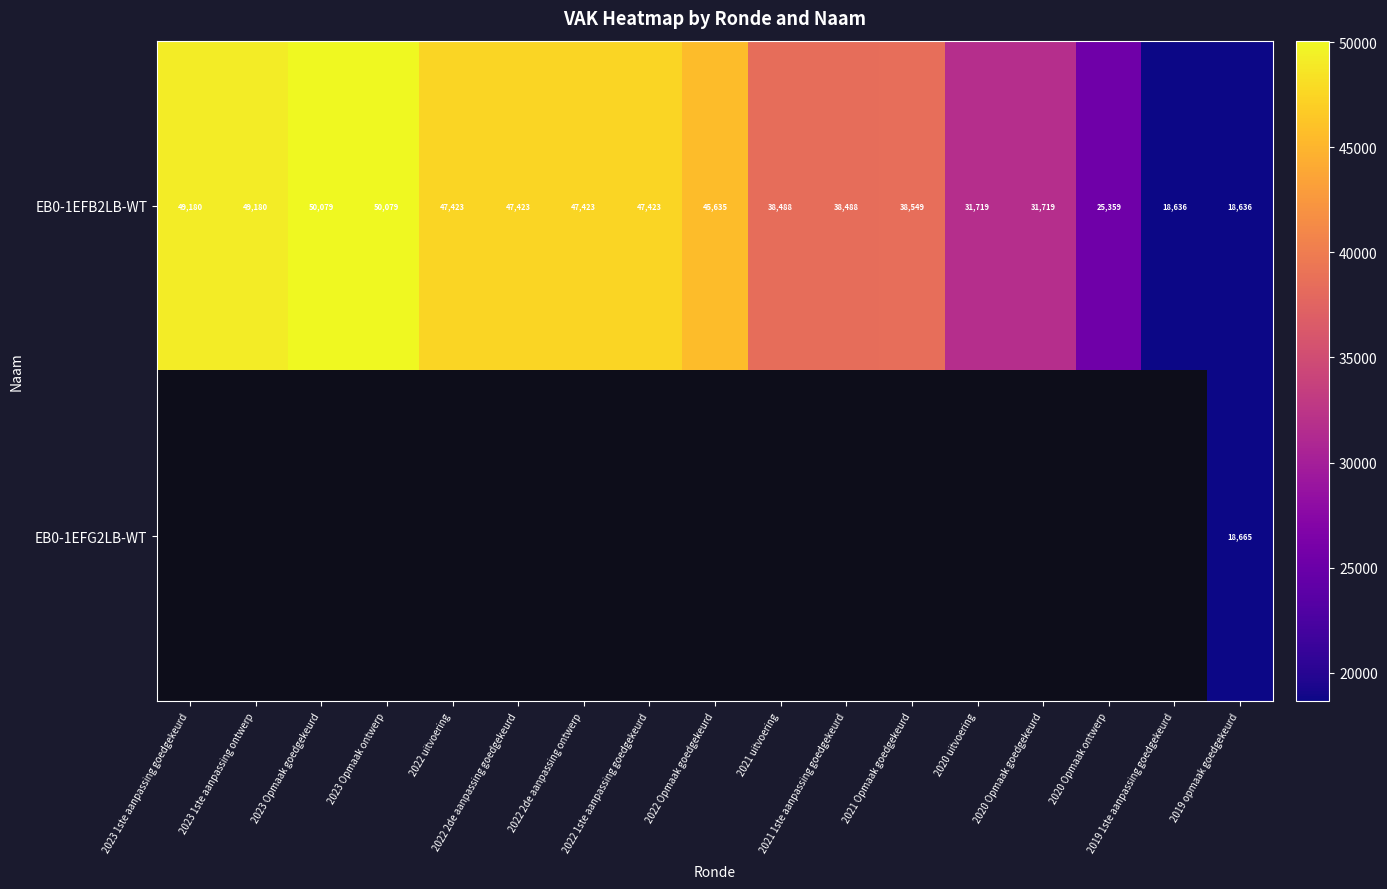

What is the difference between the maximum and minimum values in the EB0-1EFB2LB-WT series?

31443